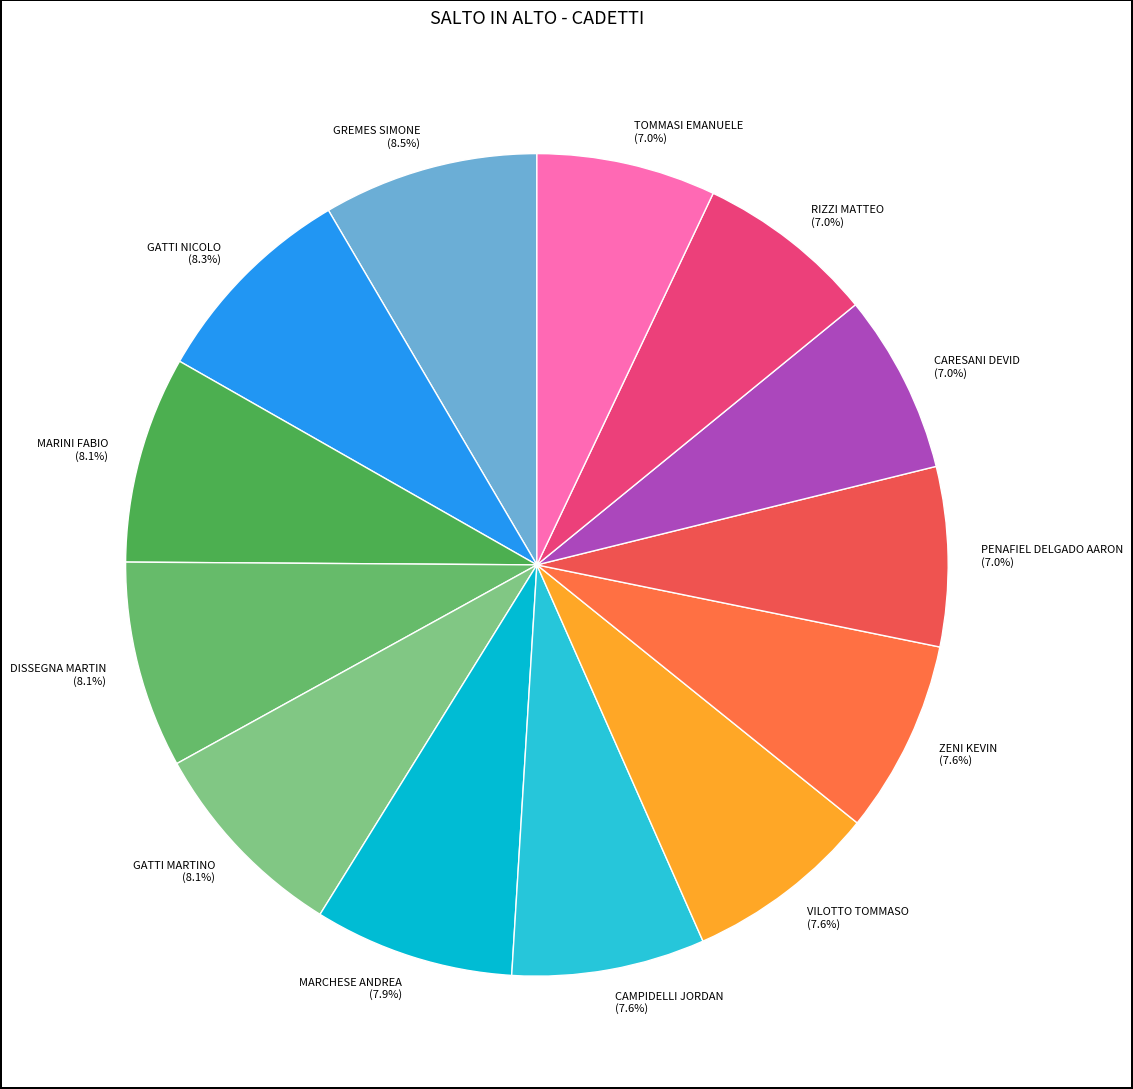

What portion of the pie excludes CARESANI DEVID?

93.0%